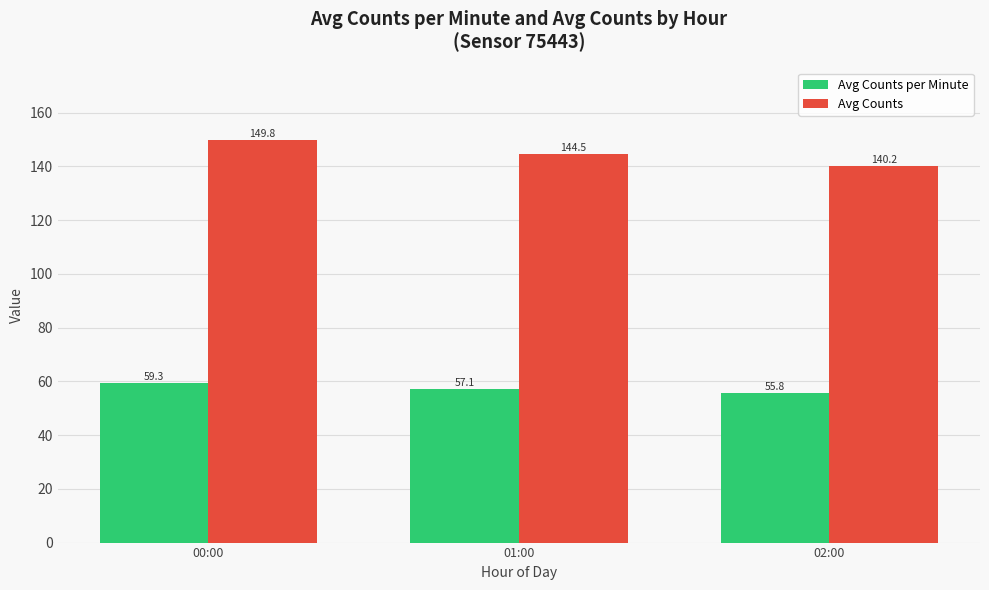

What is the difference between the Avg Counts values at 00:00 and 01:00?

5.3